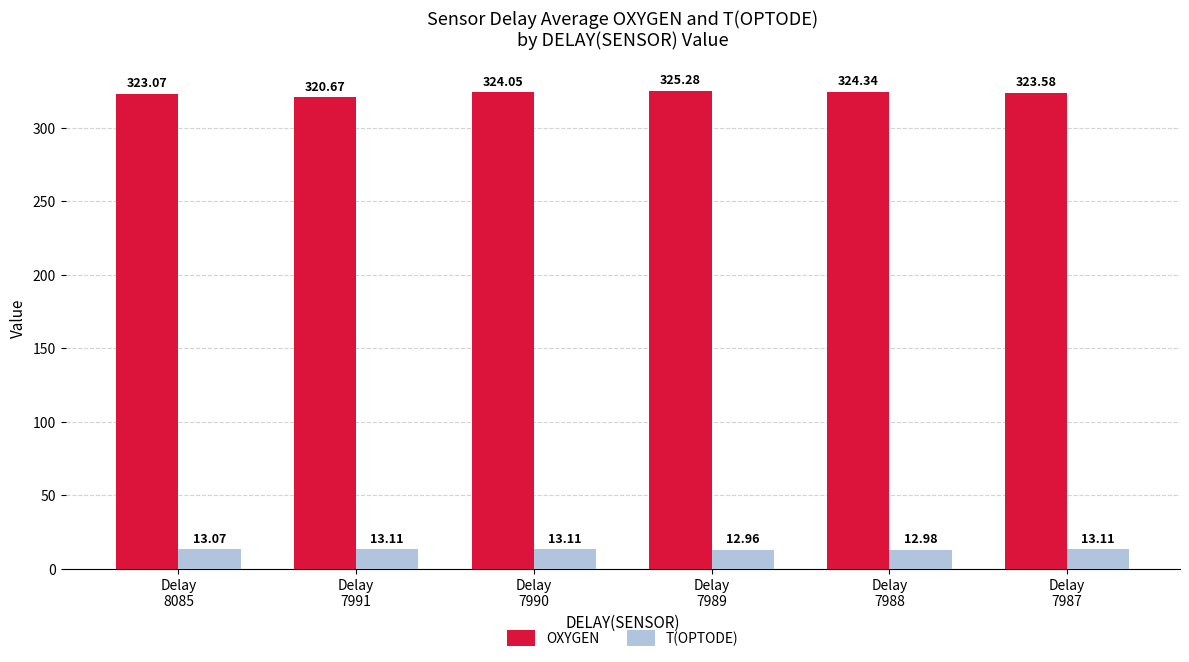

What is the value of the T(OPTODE) bar at the 1st from the left?

13.1